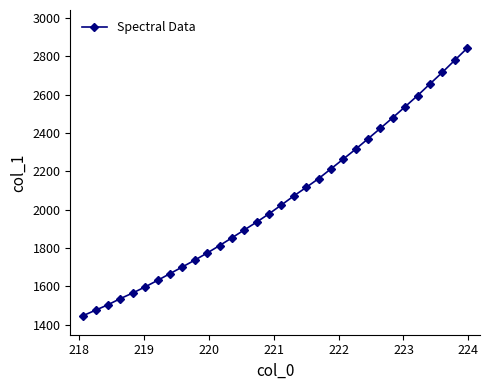

What is the smallest value displayed?

1447.2